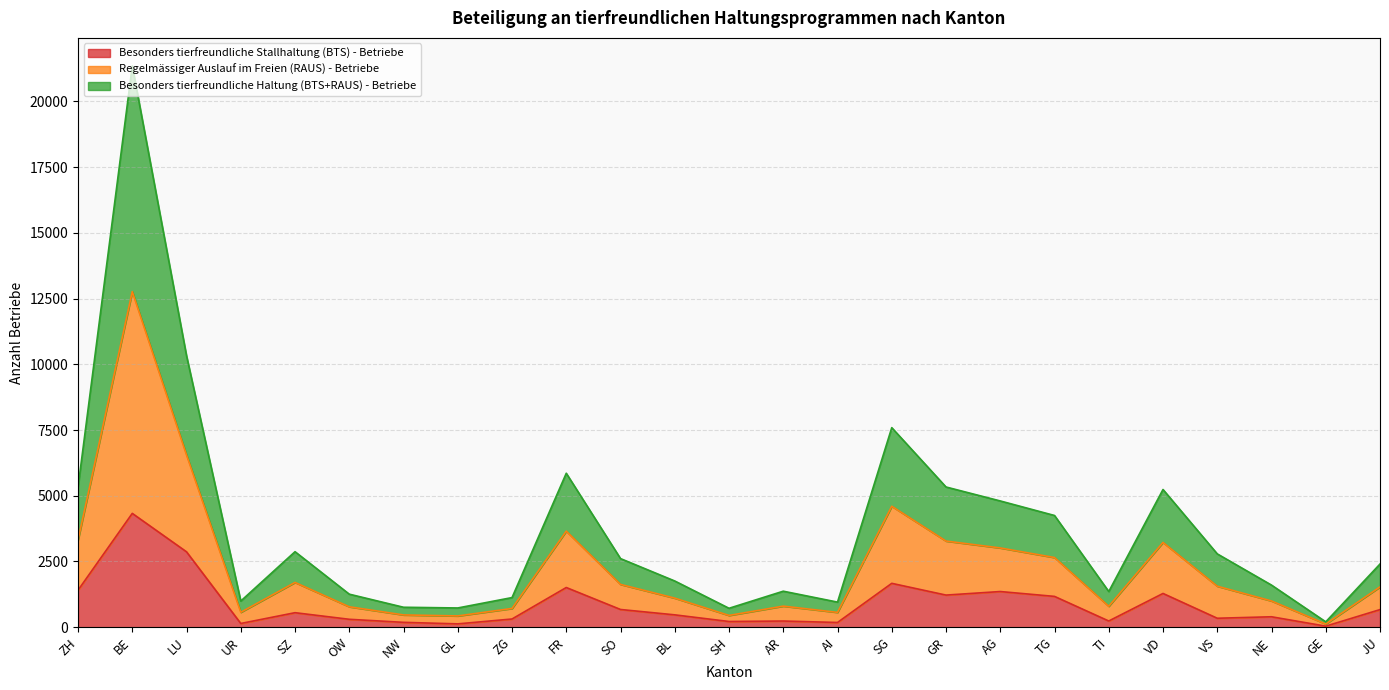

True or false: Besonders tierfreundliche Stallhaltung (BTS) - Betriebe has a value of 40 at GE.

True